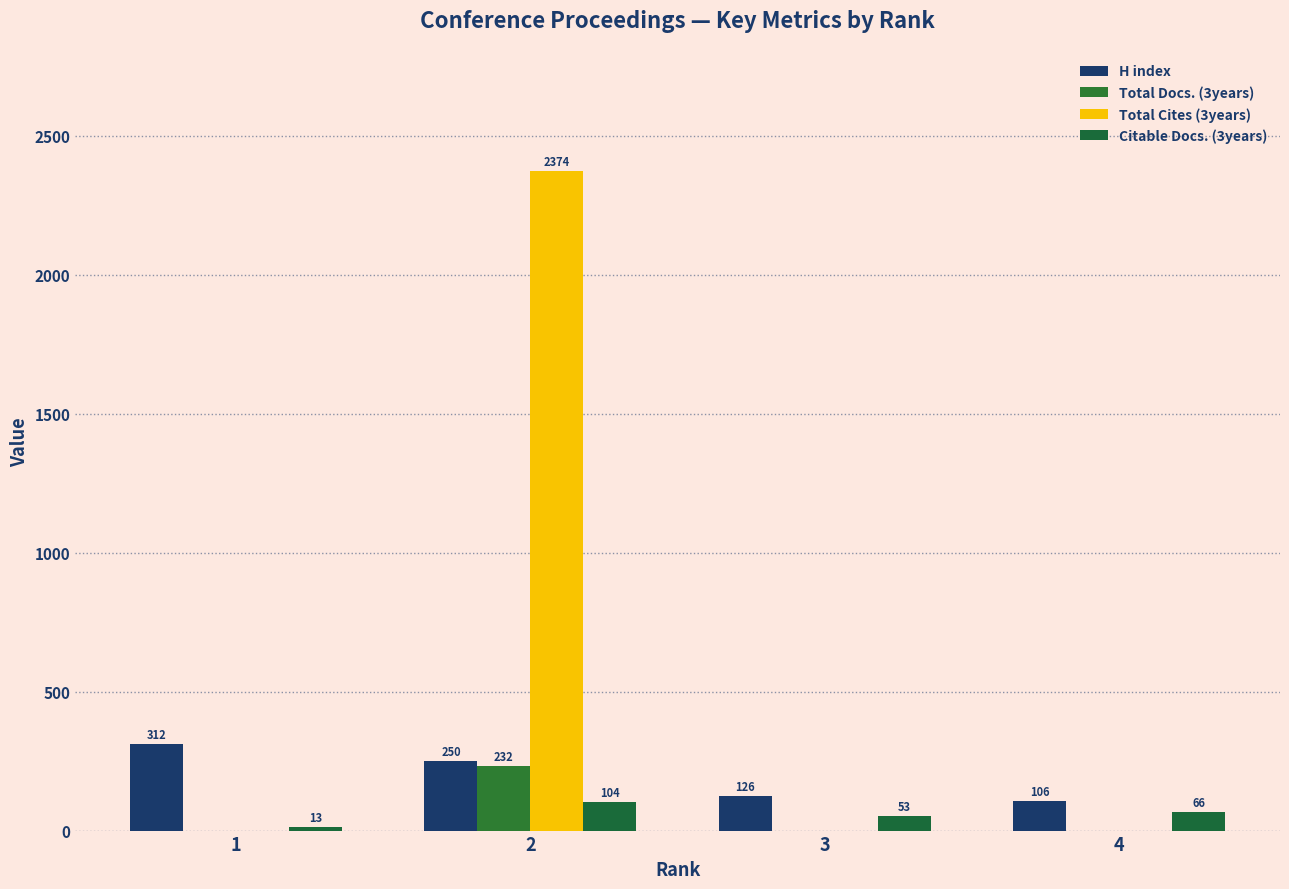

Reading left to right, what are all the values shown in this chart?

H index: 312	250	126	106
Total Docs. (3years): 0	232	0	0
Total Cites (3years): 0	2374	0	0
Citable Docs. (3years): 13	104	53	66